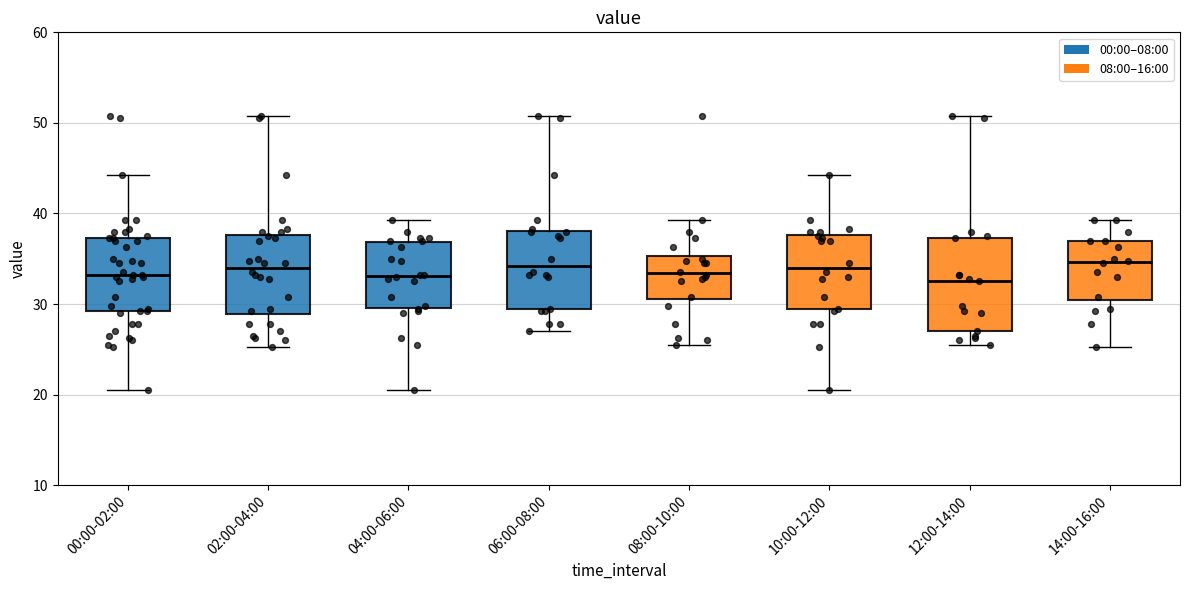

Reading left to right, read every box against the y-axis: the position of its median line, the range the box covers, and the ends of its whiskers. The values are not printed on the chart, so give them approximately, as read against the axis.

00:00-02:00: median 33, box 29 to 37, whiskers 21 to 44
02:00-04:00: median 34, box 29 to 38, whiskers 25 to 51
04:00-06:00: median 33, box 30 to 37, whiskers 21 to 39
06:00-08:00: median 34, box 29 to 38, whiskers 27 to 51
08:00-10:00: median 33, box 31 to 35, whiskers 26 to 39
10:00-12:00: median 34, box 29 to 38, whiskers 21 to 44
12:00-14:00: median 33, box 27 to 37, whiskers 26 to 51
14:00-16:00: median 35, box 30 to 37, whiskers 25 to 39